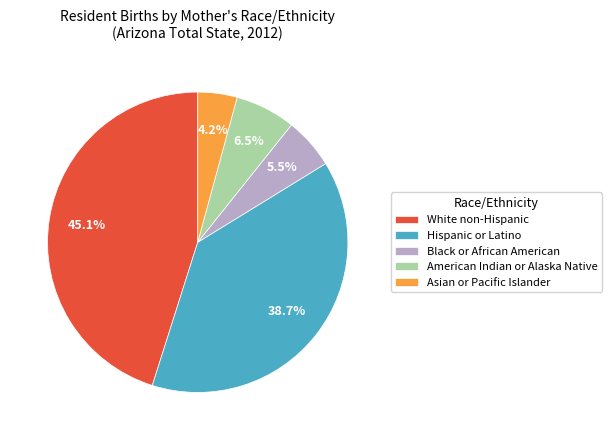

What is the largest slice in the pie chart?

White non-Hispanic